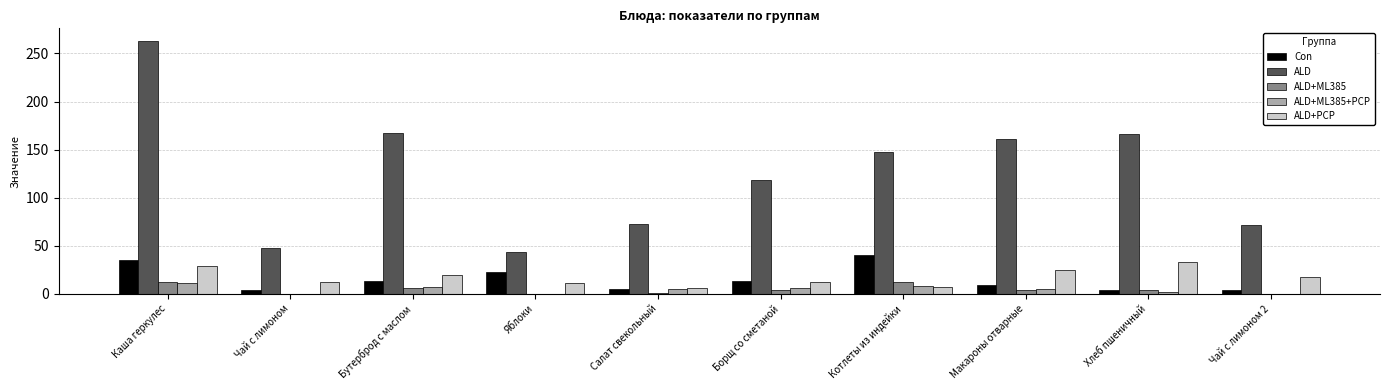

Which series has the widest spread of values?

ALD